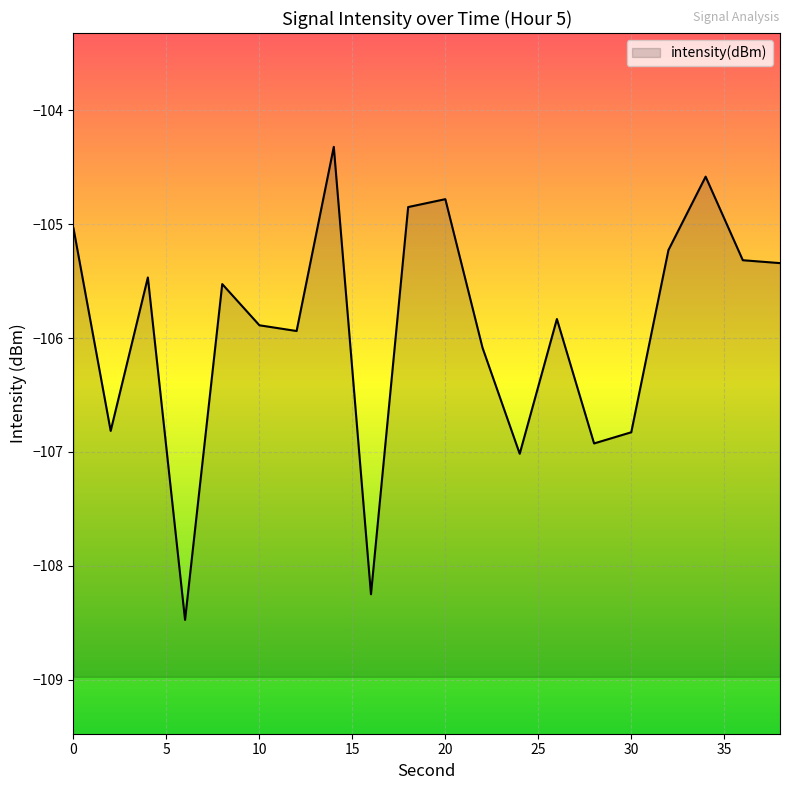

How many points are higher than both their immediate neighbors (excluding endpoints)?

6